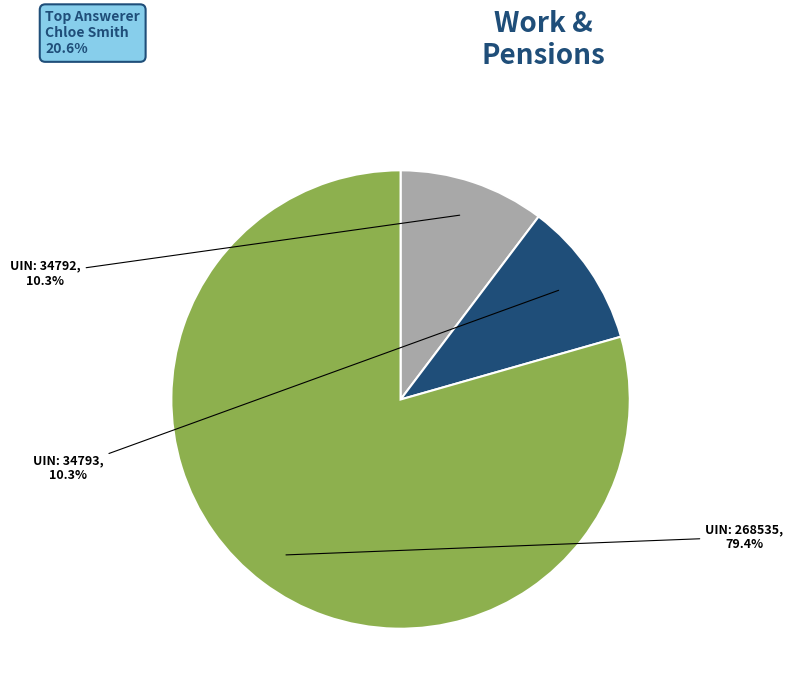

Does any single category account for the majority?

Yes